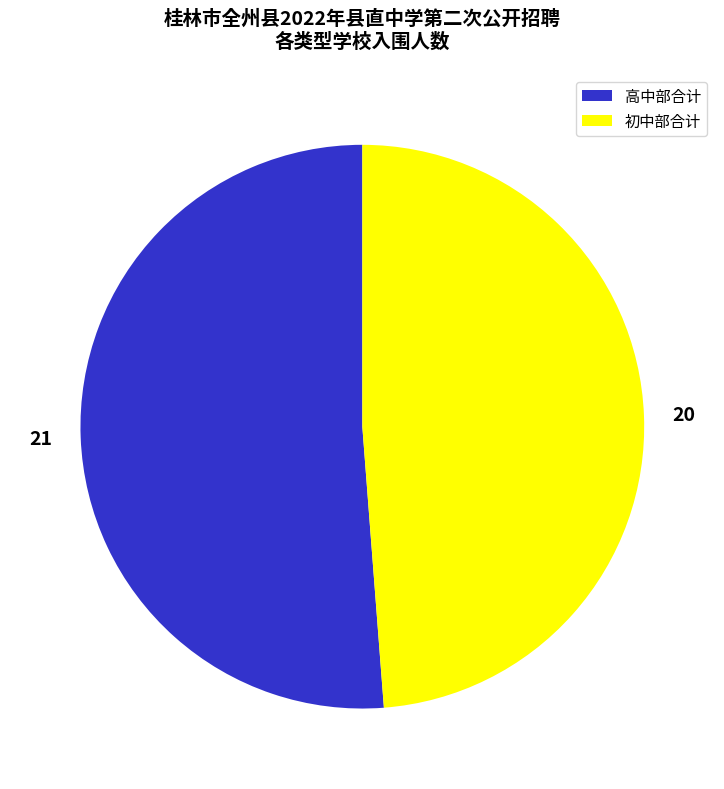

How many slices are in this pie chart?

2